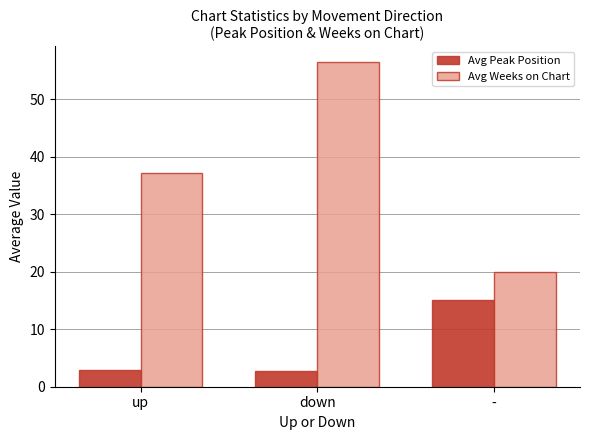

How many bars are there in each group?

2